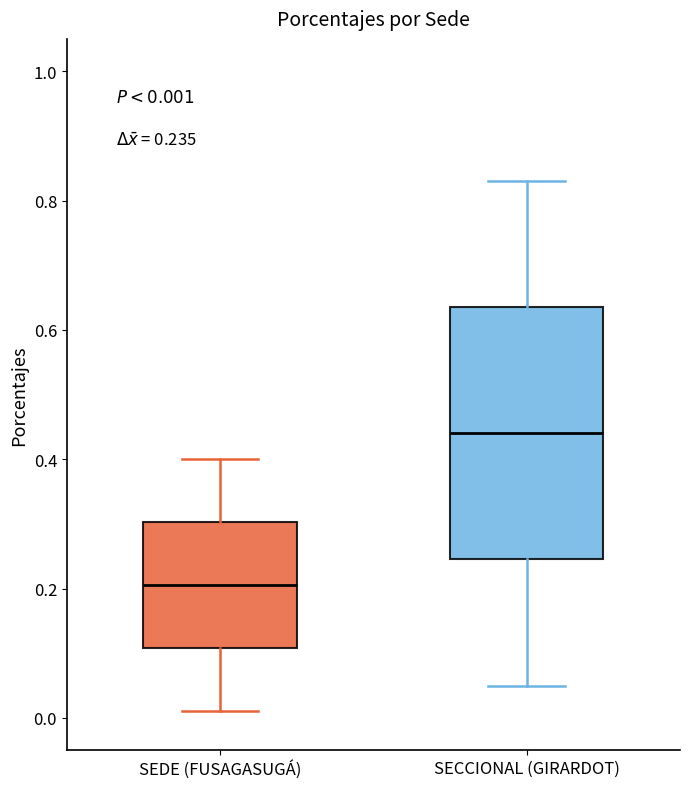

Which box is the tallest, from its lower edge to its upper edge?

SECCIONAL (GIRARDOT)